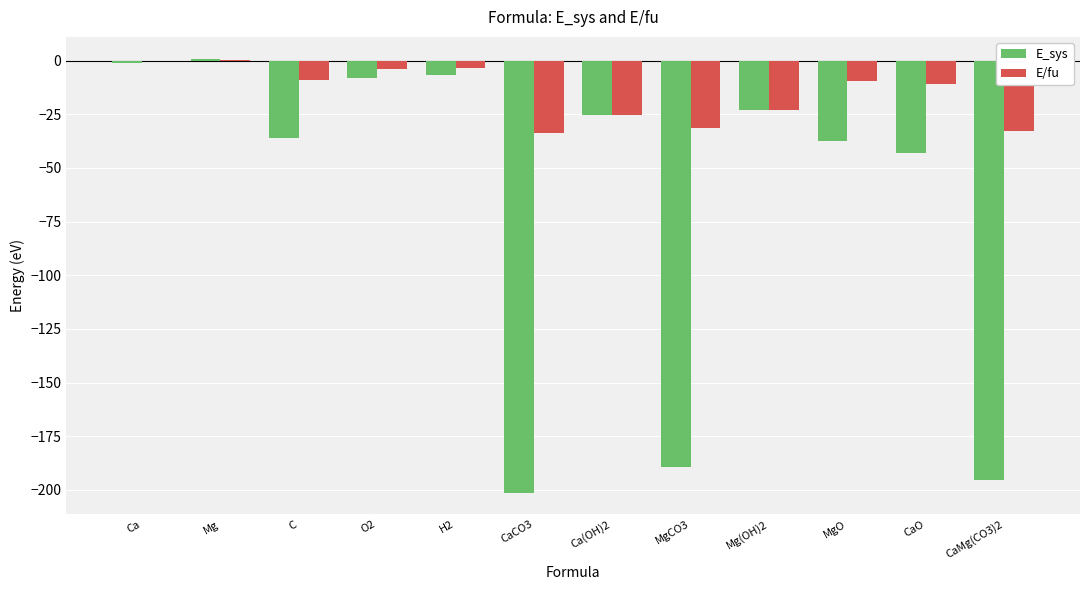

Count the number of data series in this chart.

2